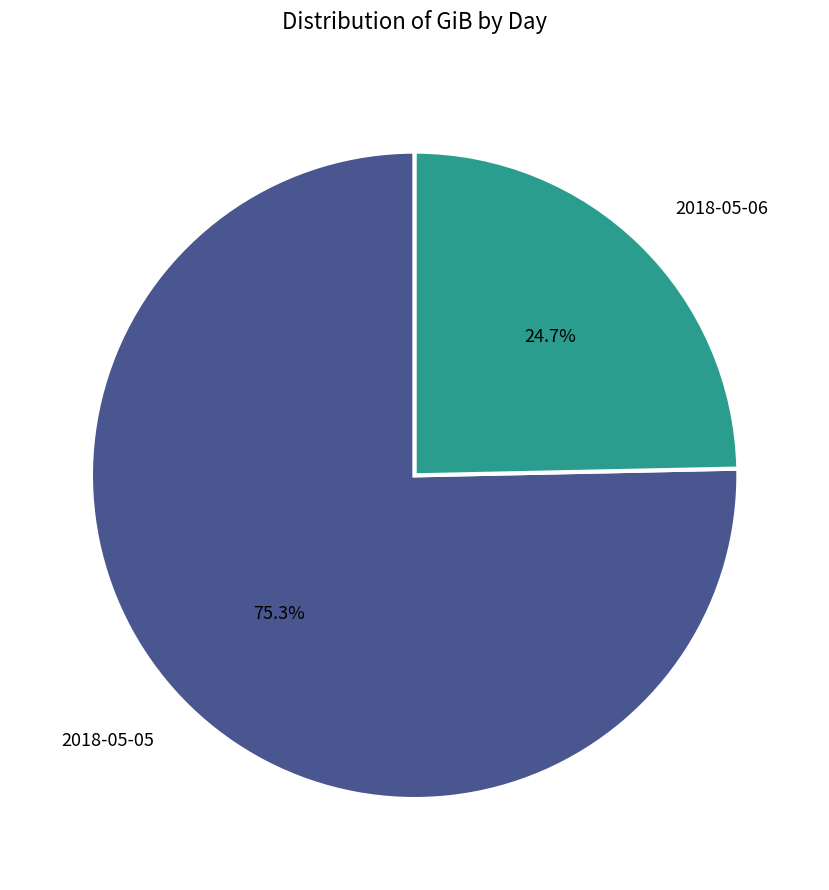

What percentage is the 2018-05-05 slice, to the nearest percent?

75%